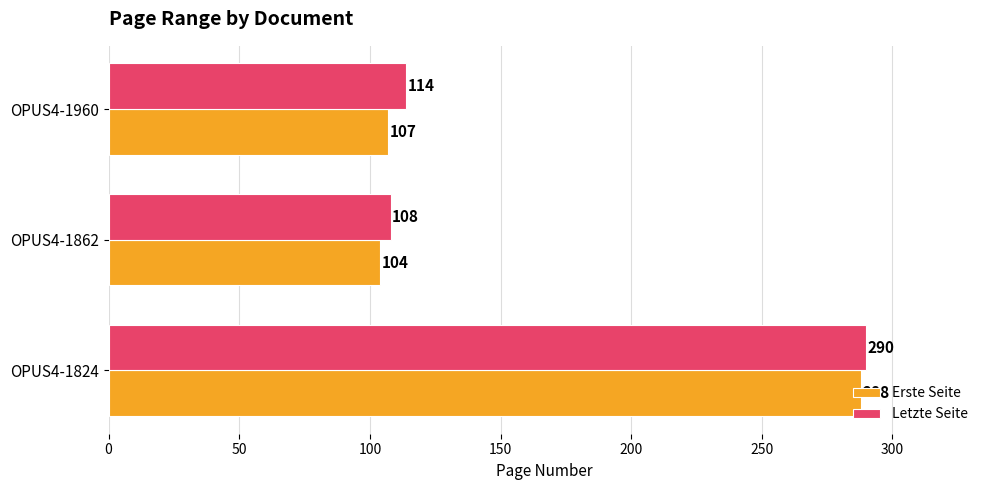

What is the approximate value of Letzte Seite at OPUS4-1862, to the nearest 50?

100